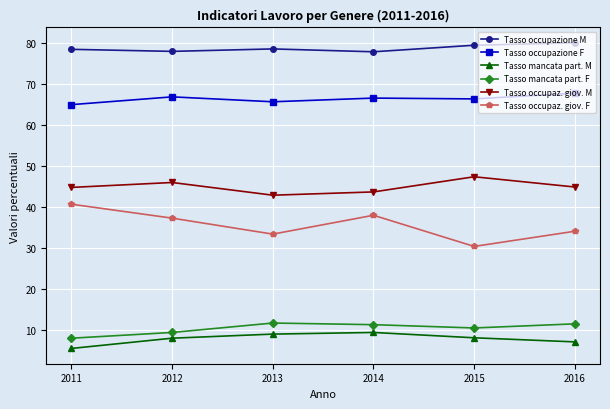

Which series has the largest total across all categories?

Tasso occupazione M